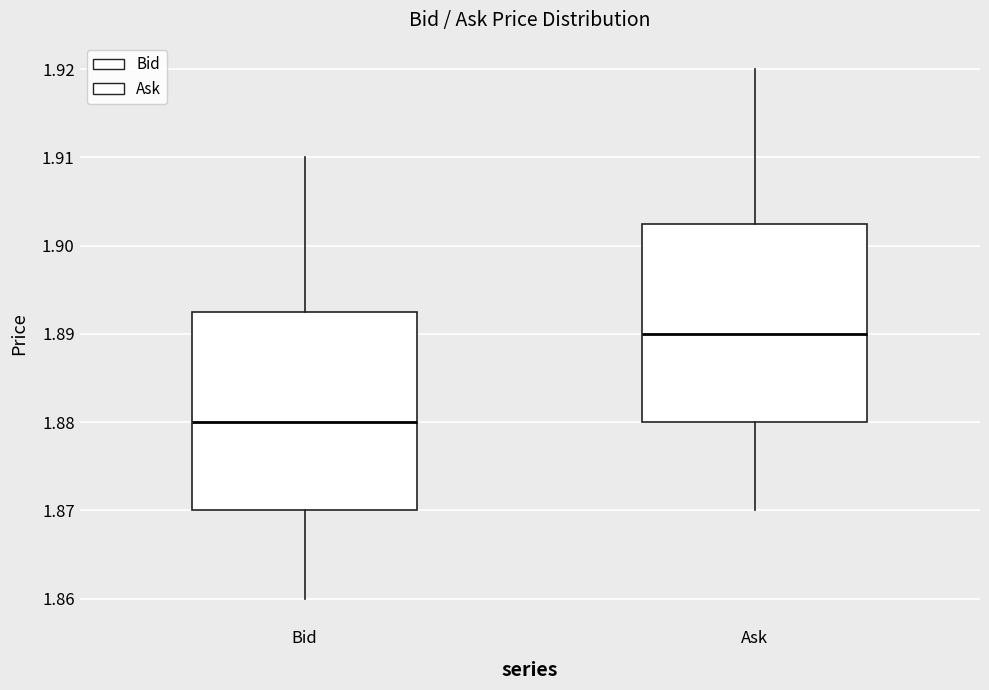

Where does the median line of the box for Bid sit on the y-axis? The values are not printed on the chart, so give them approximately, as read against the axis.

1.880